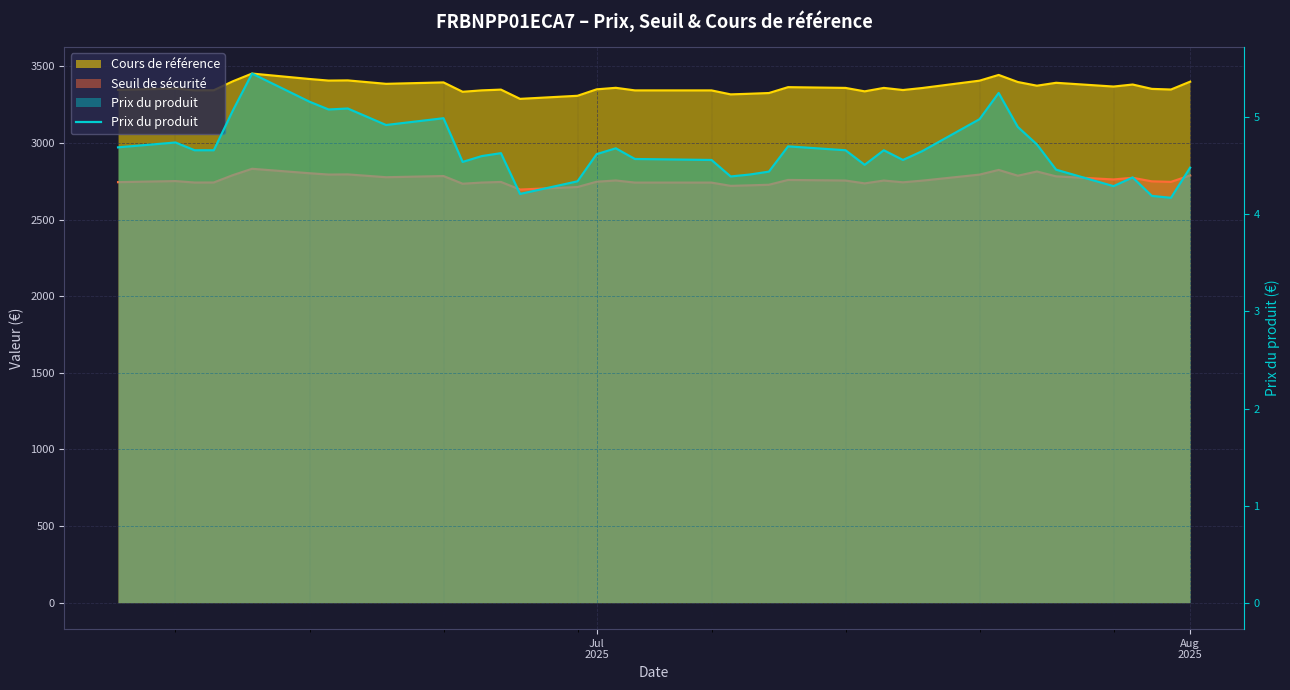

What is the minimum value shown in the chart?

4.2